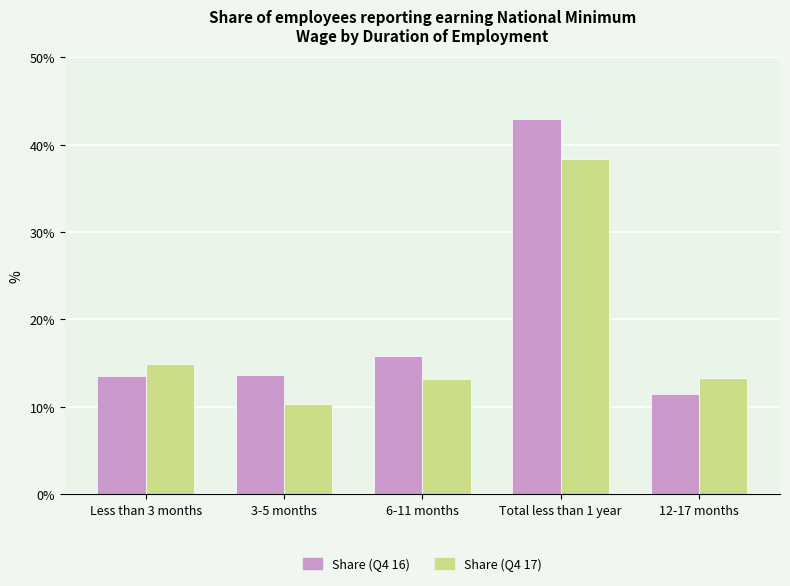

Which label corresponds to the largest value in the chart?

Total less than 1 year